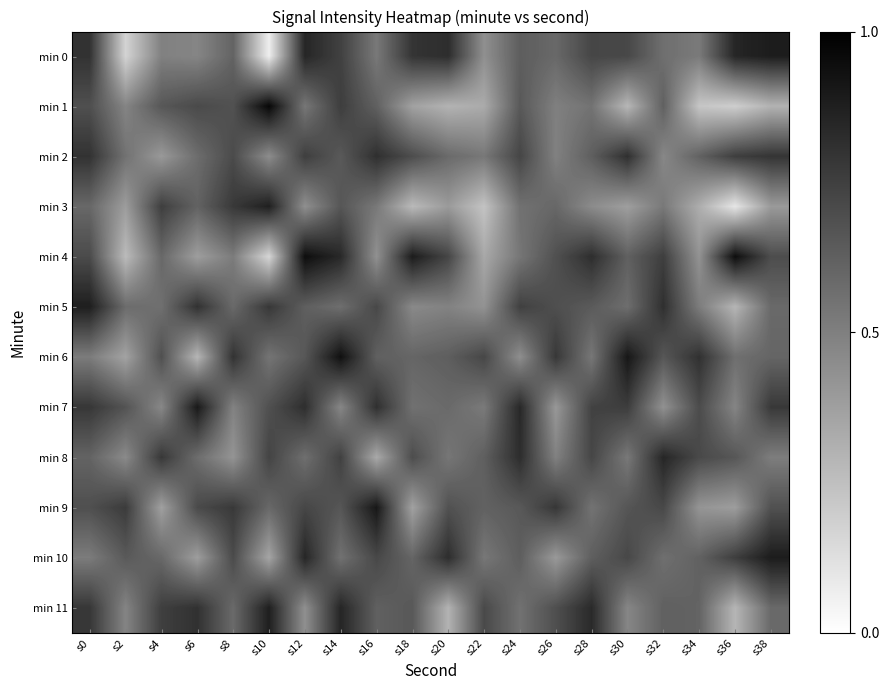

What is the spread (max minus min) of values at s8?

8.0